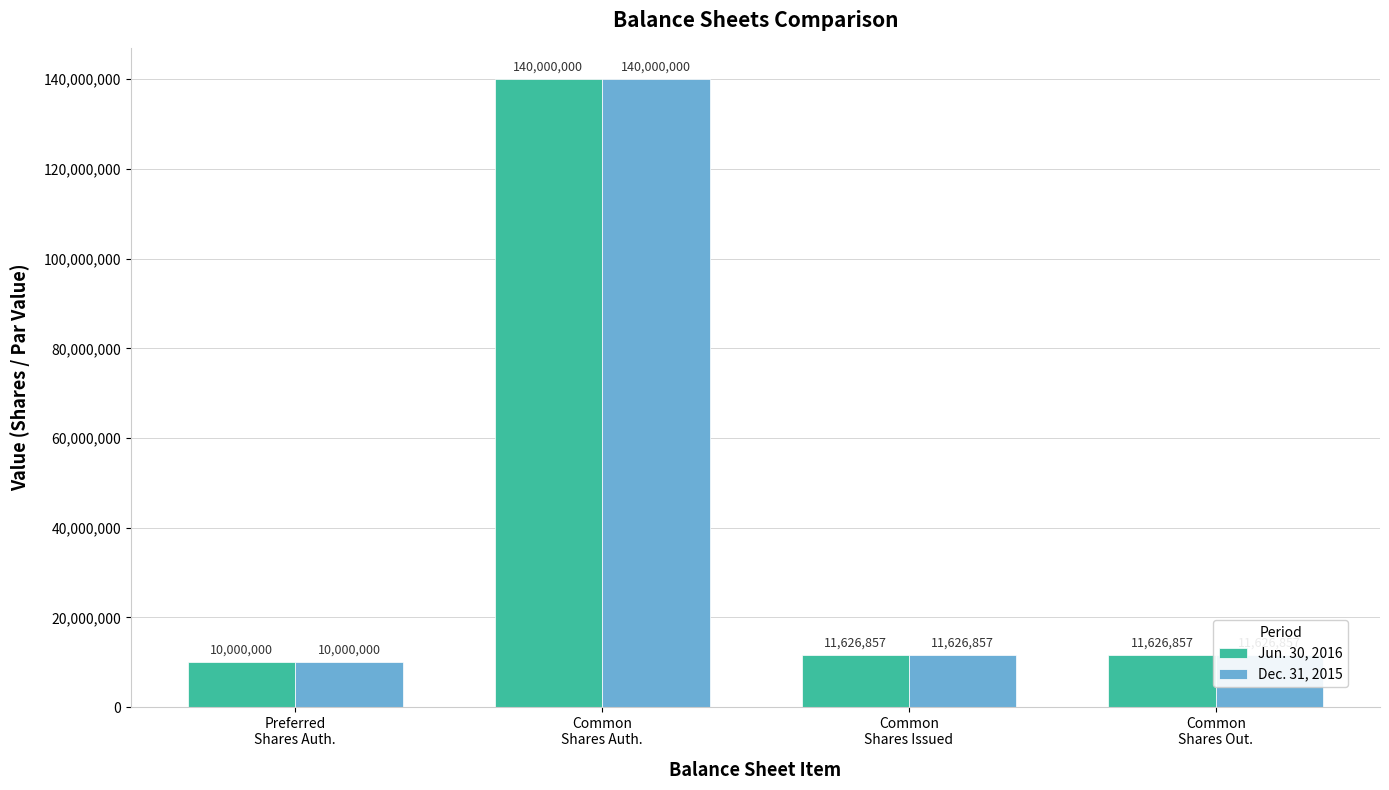

True or false: Dec. 31, 2015 has a value of 10000000 at Preferred
Shares Auth..

True